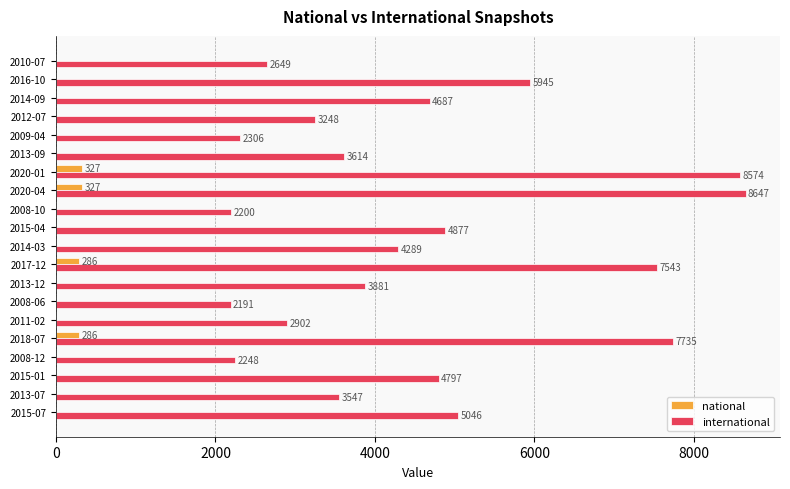

What are all the series names shown in the legend?

national, international